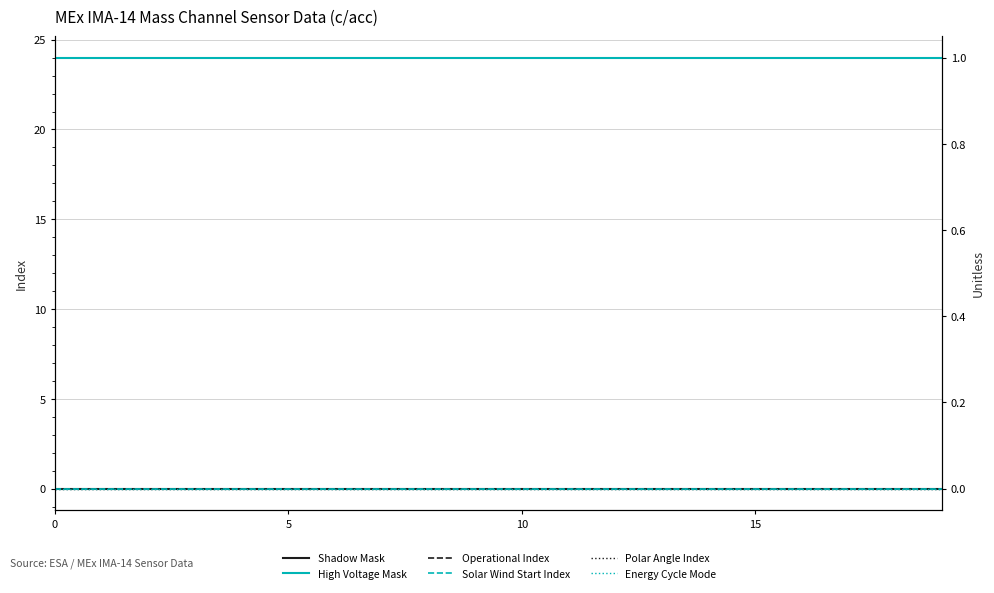

Is it true that Shadow Mask equals 0 at 7?

True